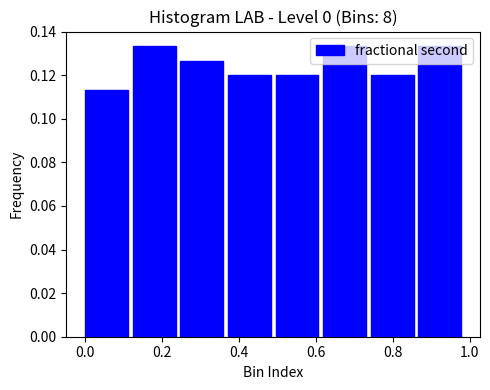

How tall is the bar that spans 0.12 to 0.24 on the x-axis? Neither the bar edges nor the heights are printed on the chart, so give them approximately, as read against the axes.

0.134